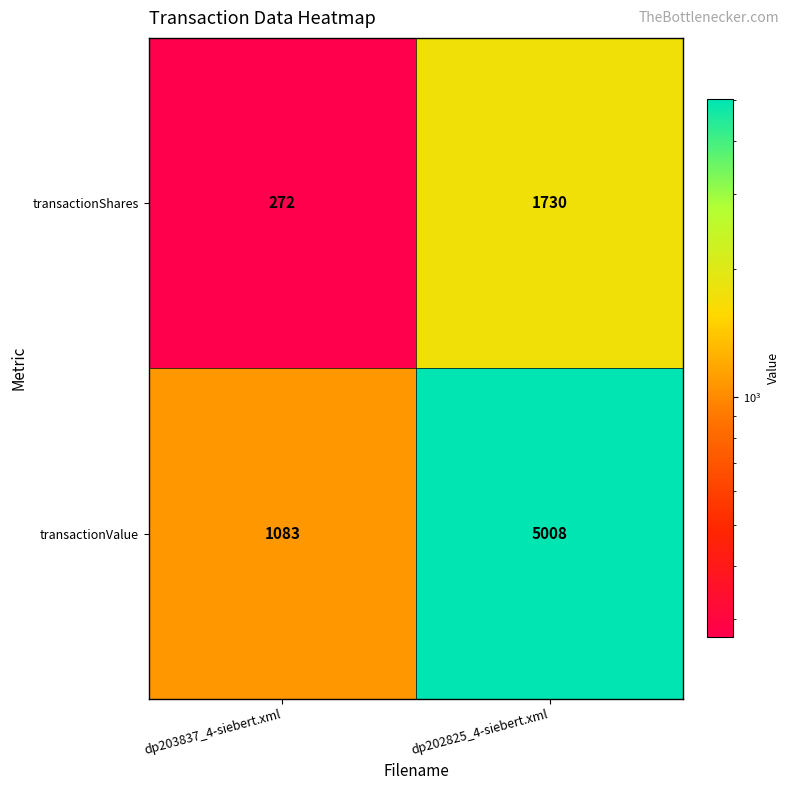

What is the total value across all series at dp203837_4-siebert.xml?

1355